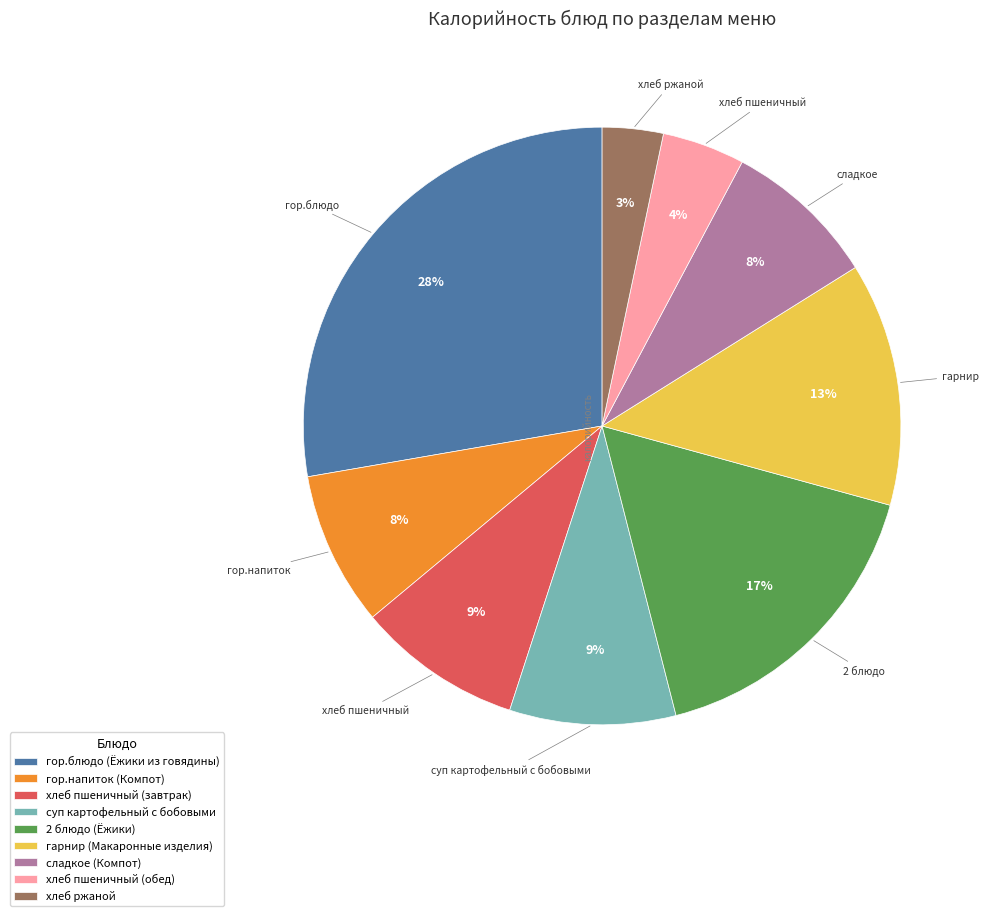

To the nearest percent, what is the combined percentage of сладкое (Компот) and суп картофельный с бобовыми?

17%